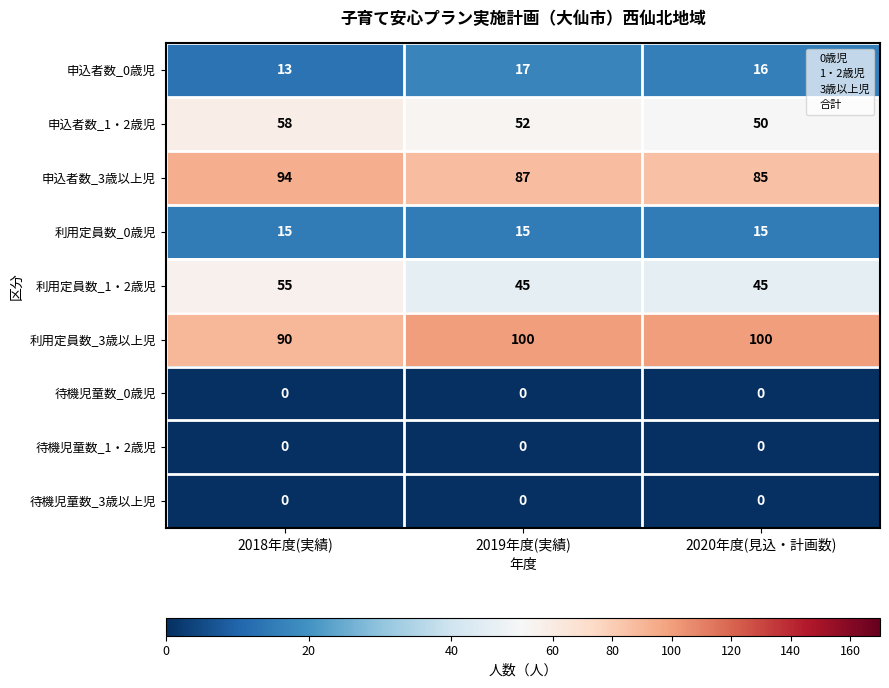

What is the difference between the 申込者数_3歳以上児 values at 2020年度(見込・計画数) and 2018年度(実績)?

9